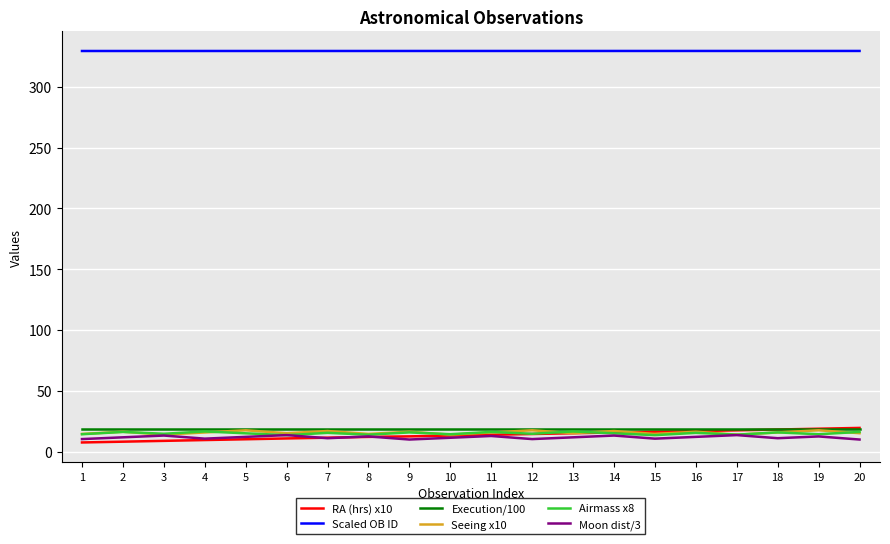

What is the highest value of the Moon dist/3 series?

13.6